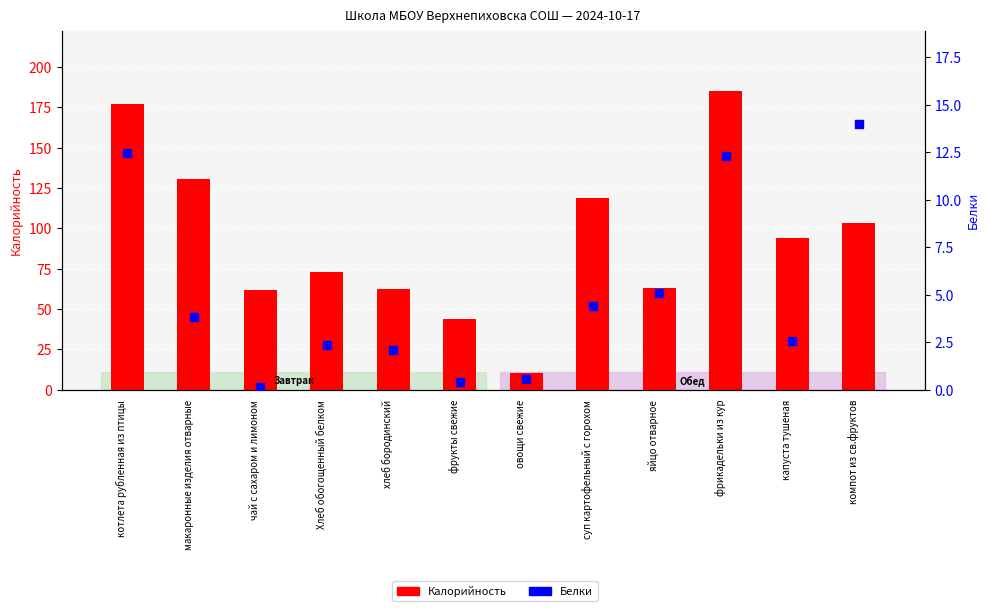

At how many categories does at least one series exceed 114?

4